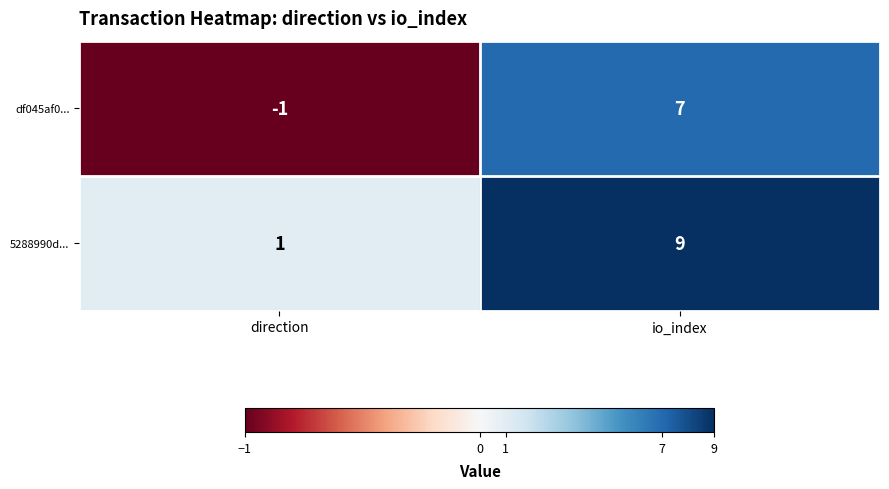

Reading left to right, list all the values displayed in this chart.

df045af0...: -1	7
5288990d...: 1	9